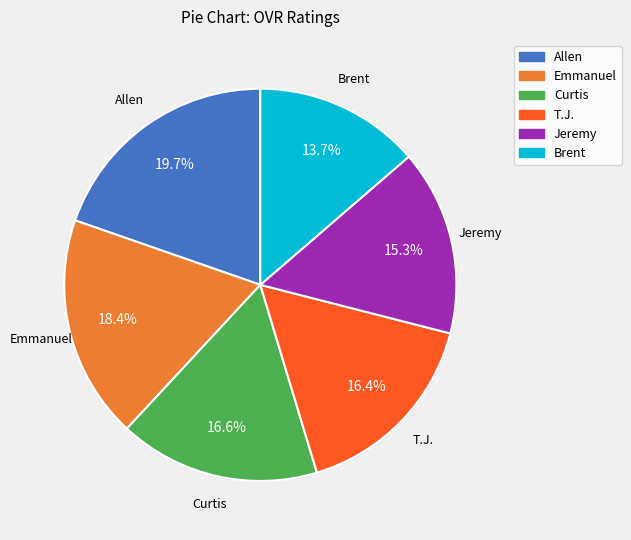

How many slices are in this pie chart?

6